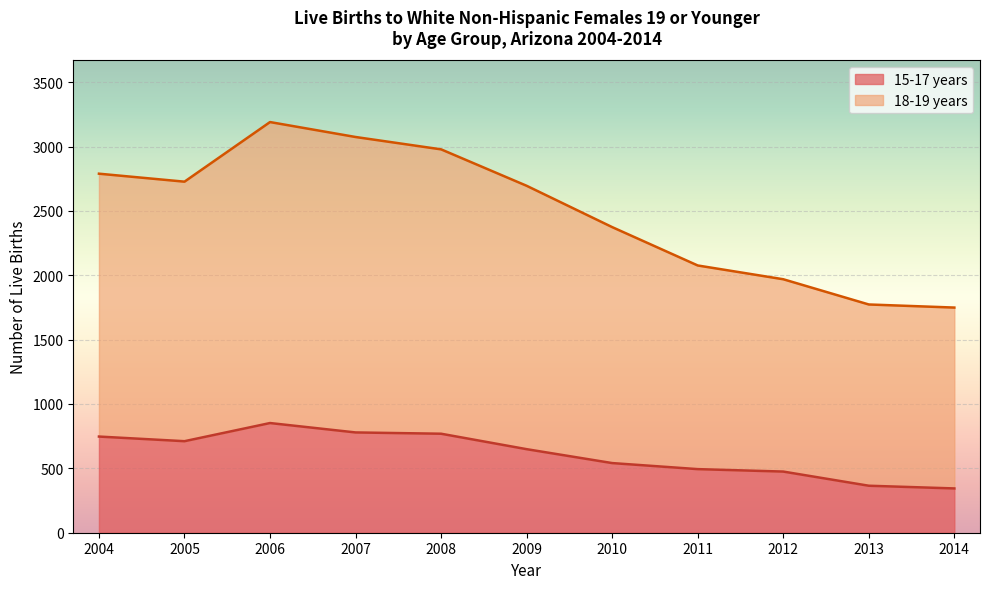

Reading right to left, what are all the values shown in this chart?

18-19 years: 2014=1749	2013=1773	2012=1969	2011=2076	2010=2374	2009=2695	2008=2978	2007=3074	2006=3190	2005=2727	2004=2789
15-17 years: 2014=344	2013=365	2012=475	2011=494	2010=541	2009=649	2008=769	2007=779	2006=852	2005=711	2004=747